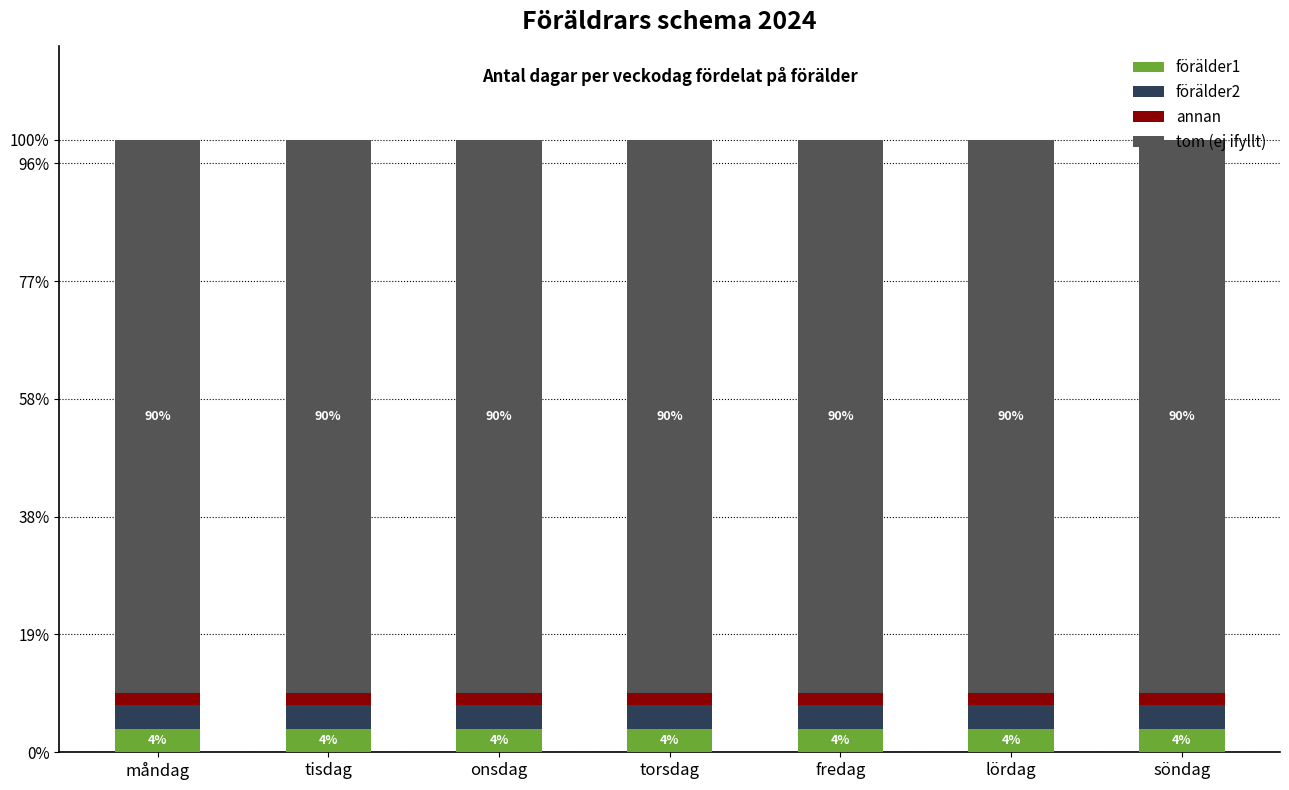

What position from the left is lördag?

6